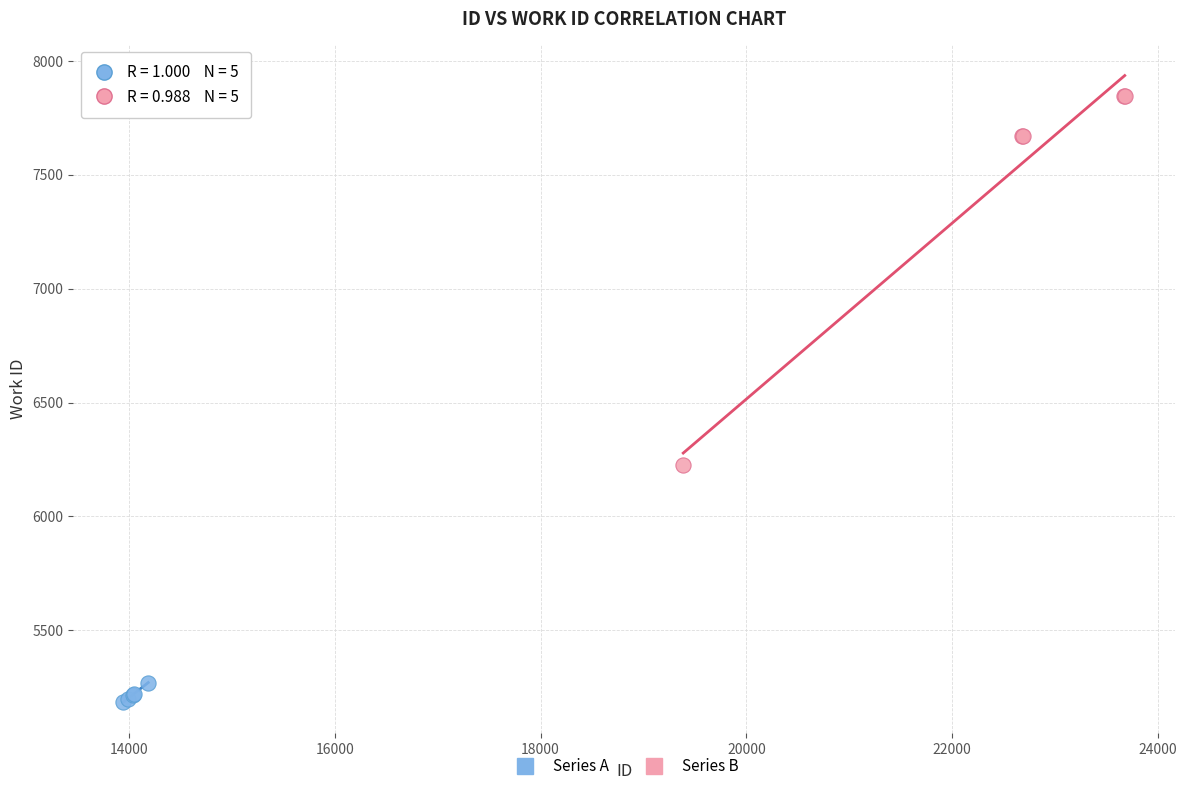

Which series reaches the minimum Y coordinate?

Series A